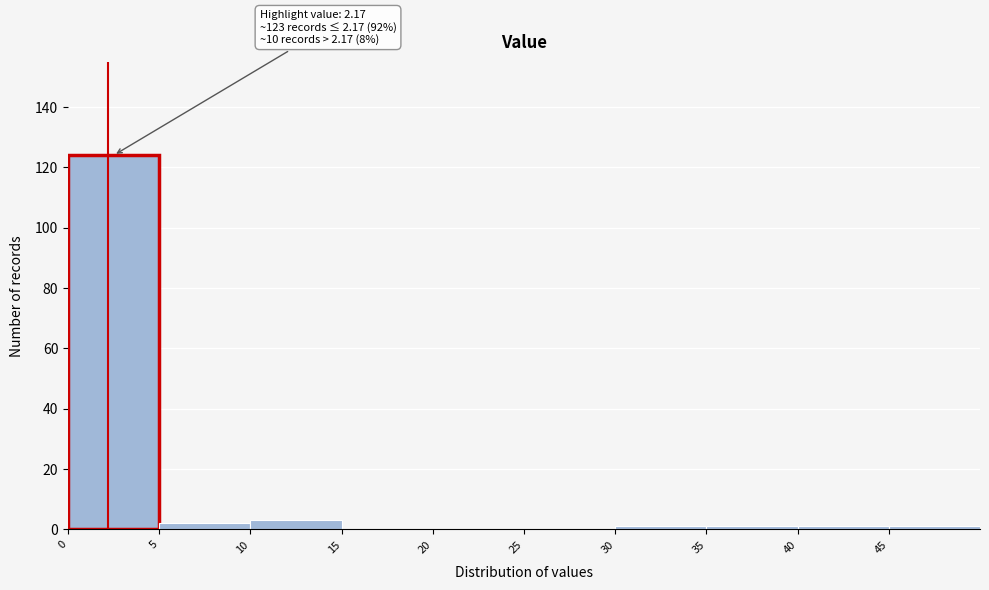

Over which range of the x-axis is the bar tallest?

0 to 5